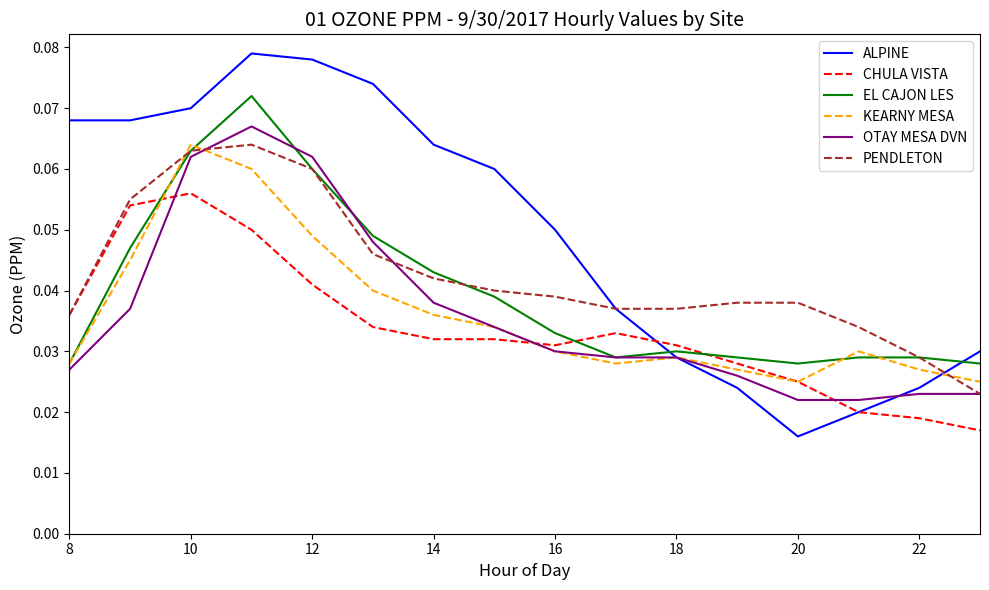

True or false: EL CAJON LES has more than 0 points higher than both neighbors.

True